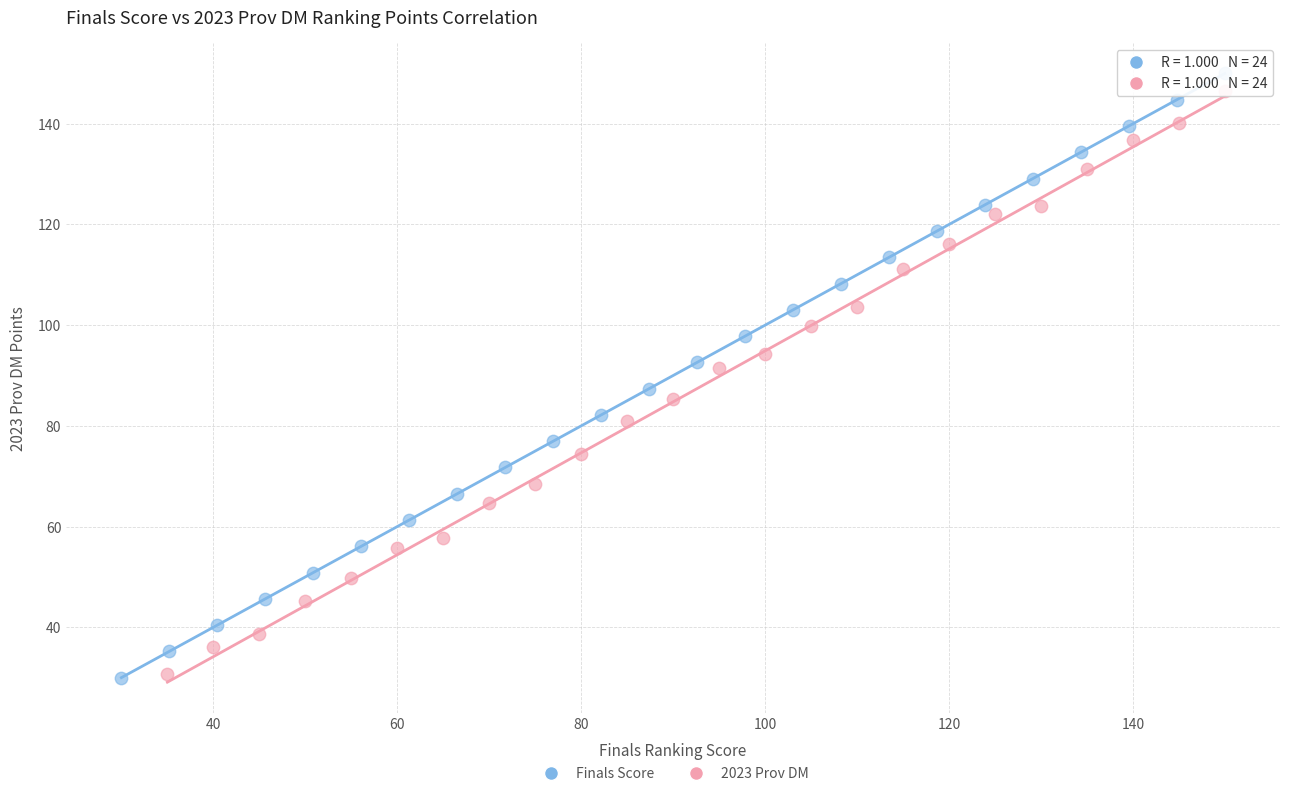

Which series contains the highest Y value?

Finals Score